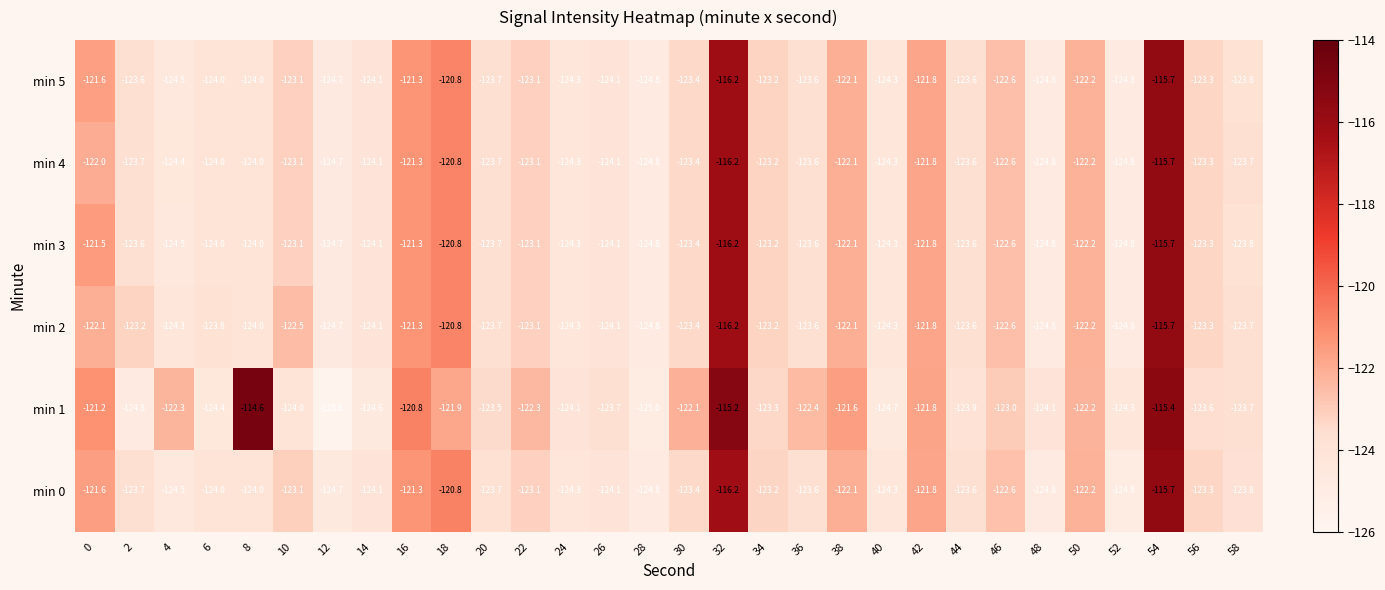

What is the average value of the min 2 series?

-122.9